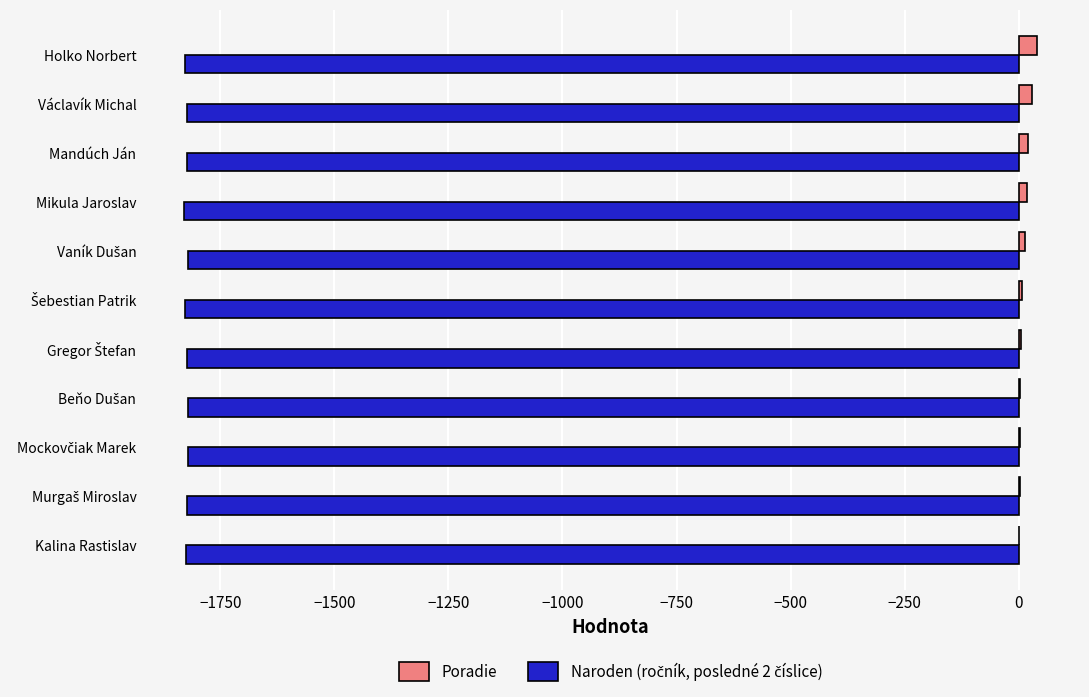

Which series has the largest total across all categories?

Poradie